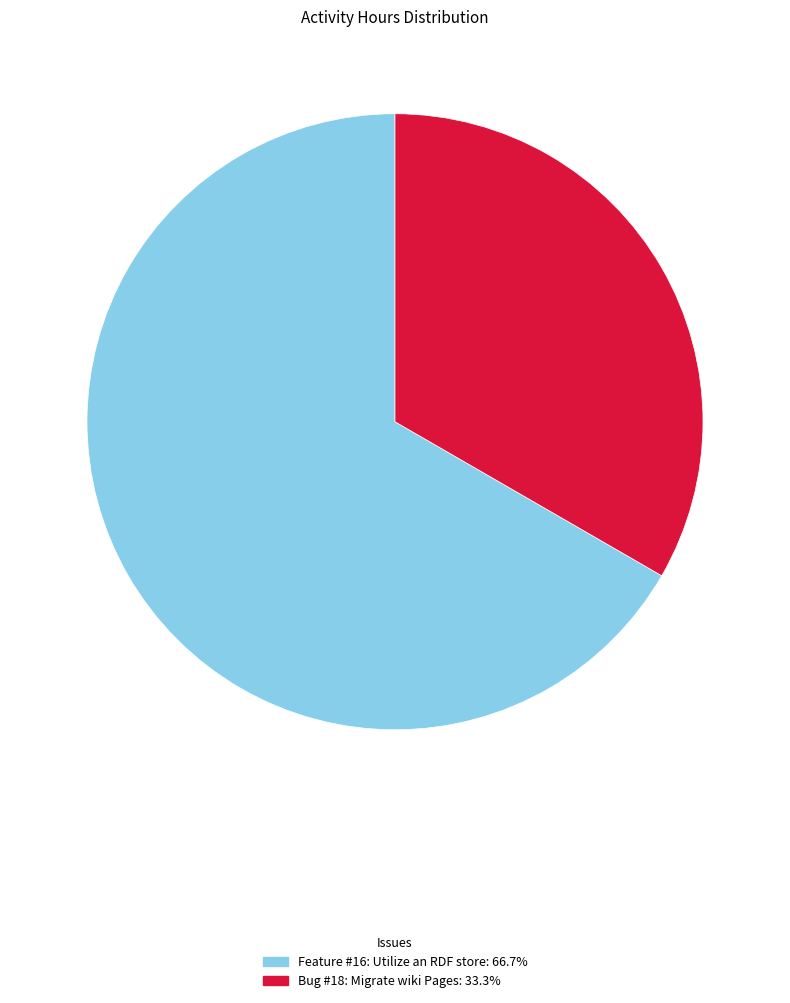

Rank the categories by value from lowest to highest.

Bug #18: Migrate wiki Pages, Feature #16: Utilize an RDF store